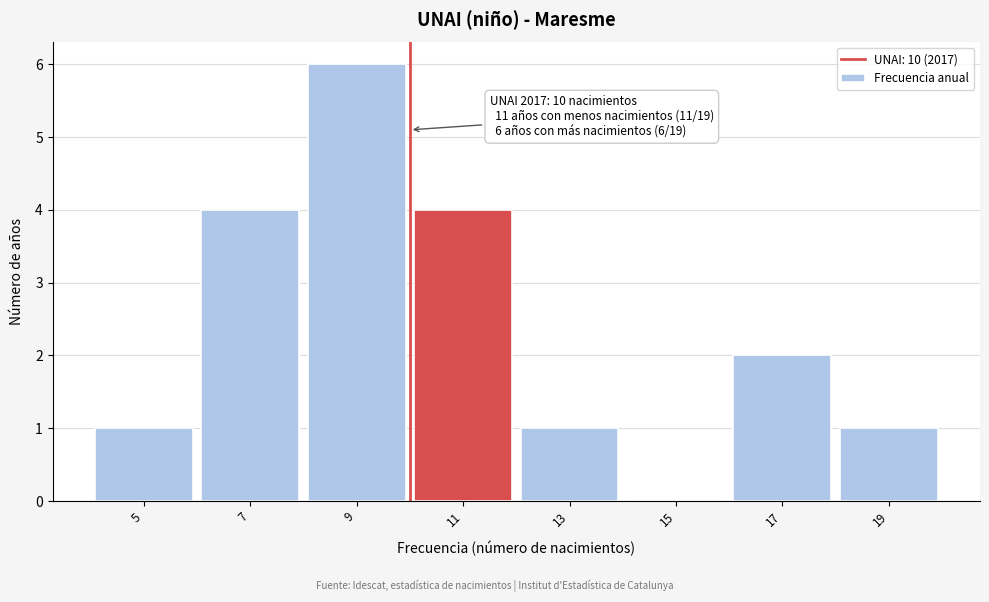

Which range on the x-axis has the tallest bar?

8 to 10